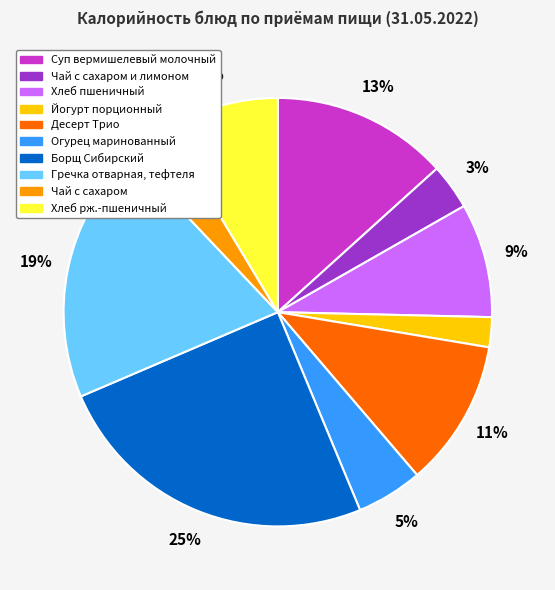

What is the smallest slice in the pie chart?

Йогурт порционный